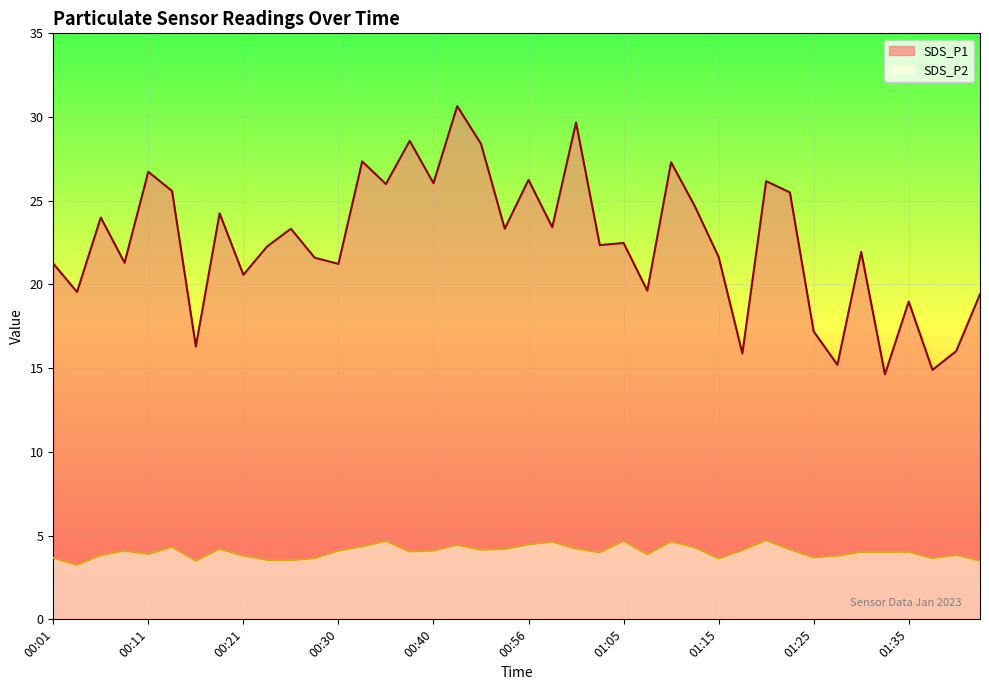

What value does the SDS_P2 series have at 00:38?

4.0